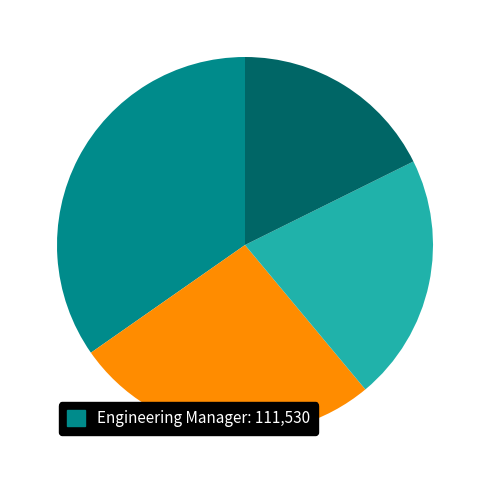

Is there any slice that represents more than half of the pie?

No